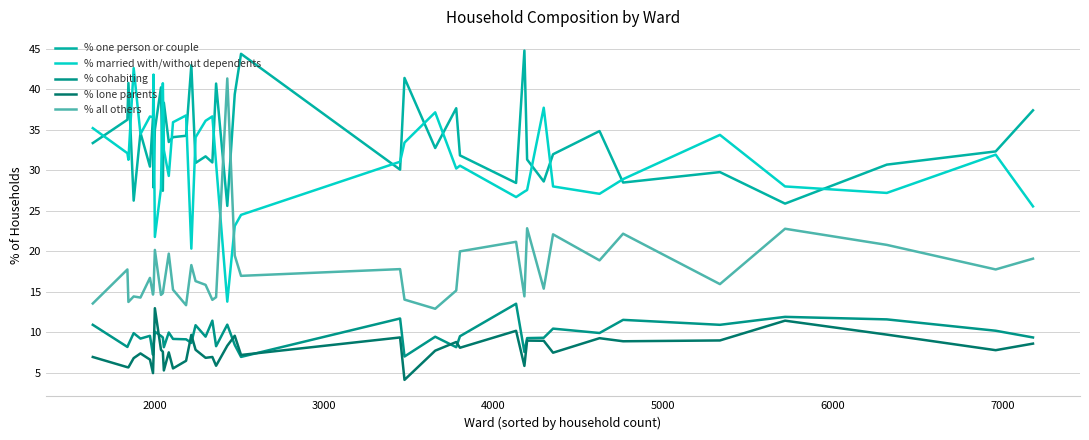

What is the minimum value for % married with/without dependents?

13.8